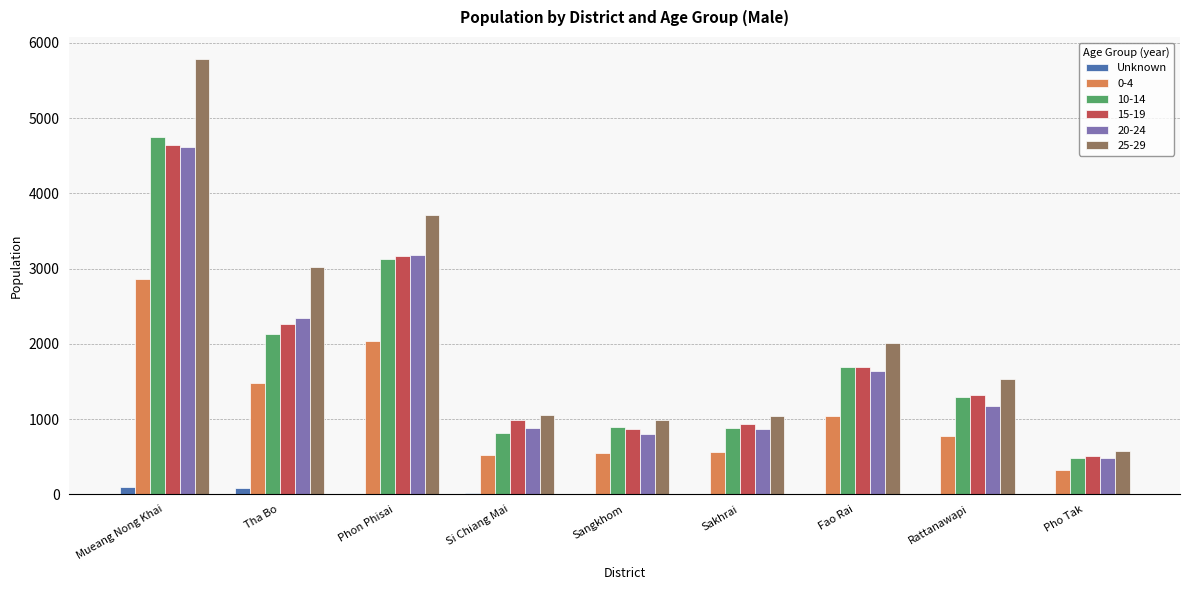

Which category has the highest value in the 25-29 series?

Mueang Nong Khai